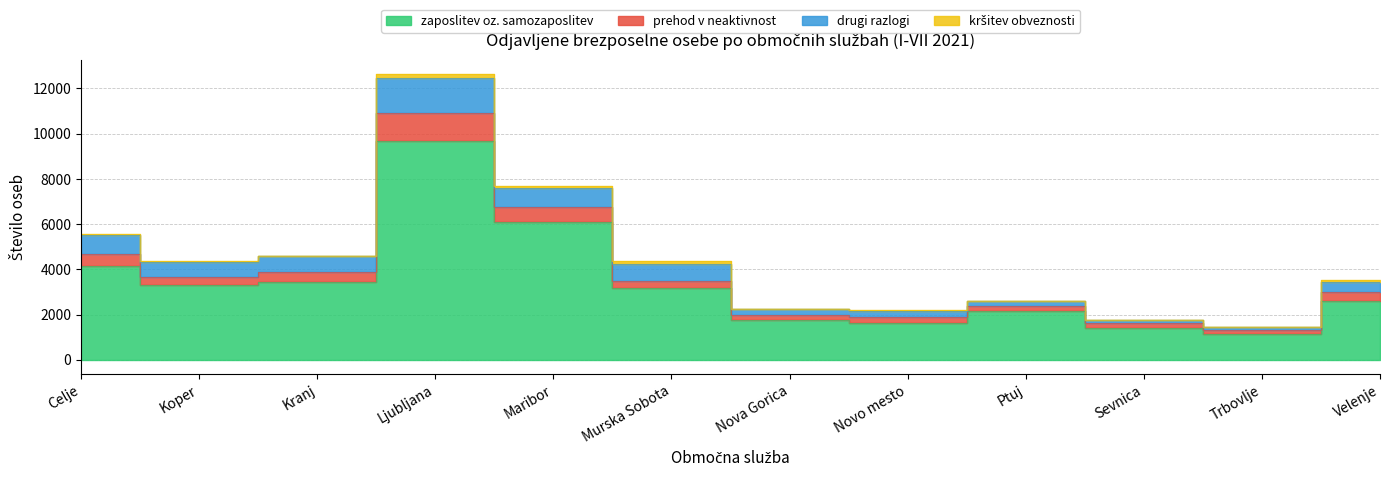

At which category does prehod v neaktivnost reach its first local valley?

Koper